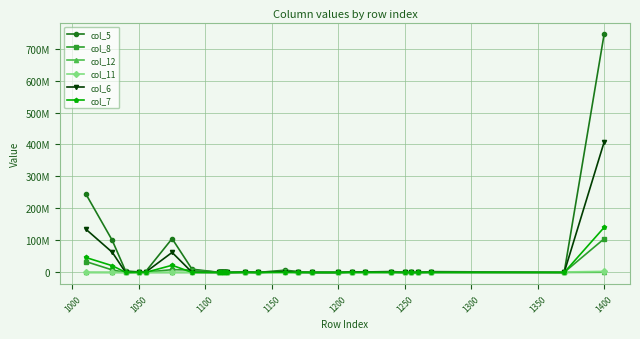

What are all the series names shown in the legend?

col_5, col_8, col_12, col_11, col_6, col_7